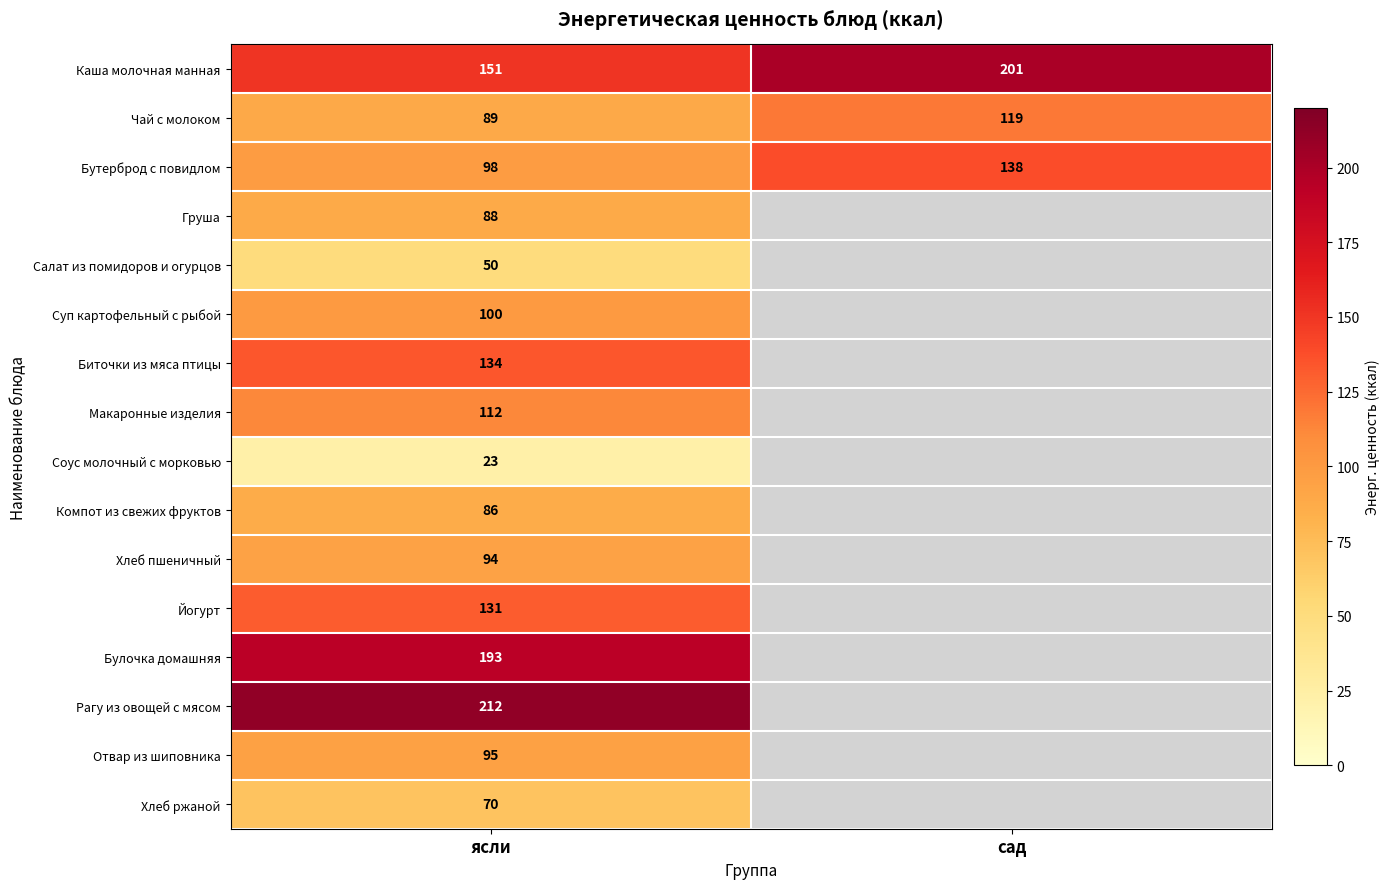

At ясли, list the series in order from smallest to largest.

Соус молочный с морковью, Салат из помидоров и огурцов, Хлеб ржаной, Компот из свежих фруктов, Груша, Чай с молоком, Хлеб пшеничный, Отвар из шиповника, Бутерброд с повидлом, Суп картофельный с рыбой, Макаронные изделия, Йогурт, Биточки из мяса птицы, Каша молочная манная, Булочка домашняя, Рагу из овощей с мясом